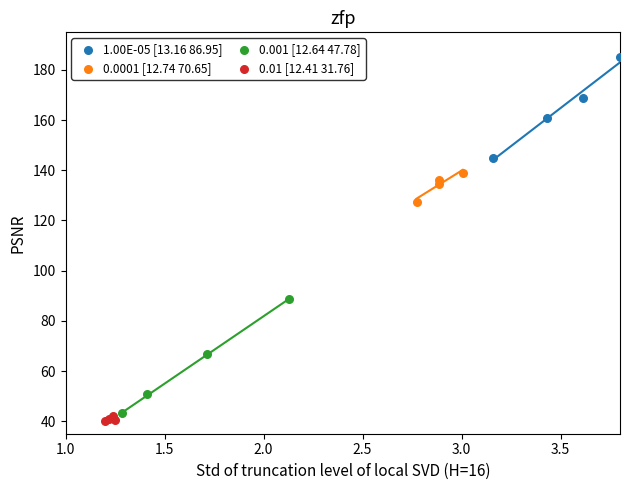

Which series has the widest spread of Y values?

0.001 [12.64 47.78]